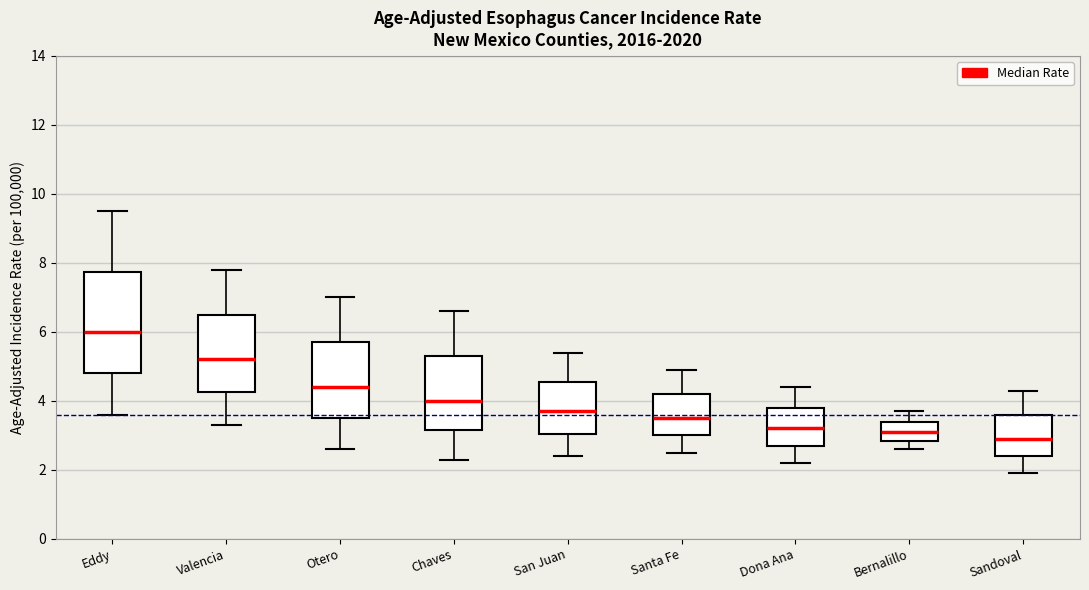

Reading left to right, read every box against the y-axis: the position of its median line, the range the box covers, and the ends of its whiskers. The values are not printed on the chart, so give them approximately, as read against the axis.

Eddy: median 6.0, box 4.8 to 7.8, whiskers 3.6 to 9.6
Valencia: median 5.2, box 4.2 to 6.6, whiskers 3.4 to 7.8
Otero: median 4.4, box 3.6 to 5.8, whiskers 2.6 to 7.0
Chaves: median 4.0, box 3.2 to 5.4, whiskers 2.4 to 6.6
San Juan: median 3.8, box 3.0 to 4.6, whiskers 2.4 to 5.4
Santa Fe: median 3.6, box 3.0 to 4.2, whiskers 2.6 to 5.0
Dona Ana: median 3.2, box 2.8 to 3.8, whiskers 2.2 to 4.4
Bernalillo: median 3.2, box 2.8 to 3.4, whiskers 2.6 to 3.8
Sandoval: median 3.0, box 2.4 to 3.6, whiskers 2.0 to 4.4